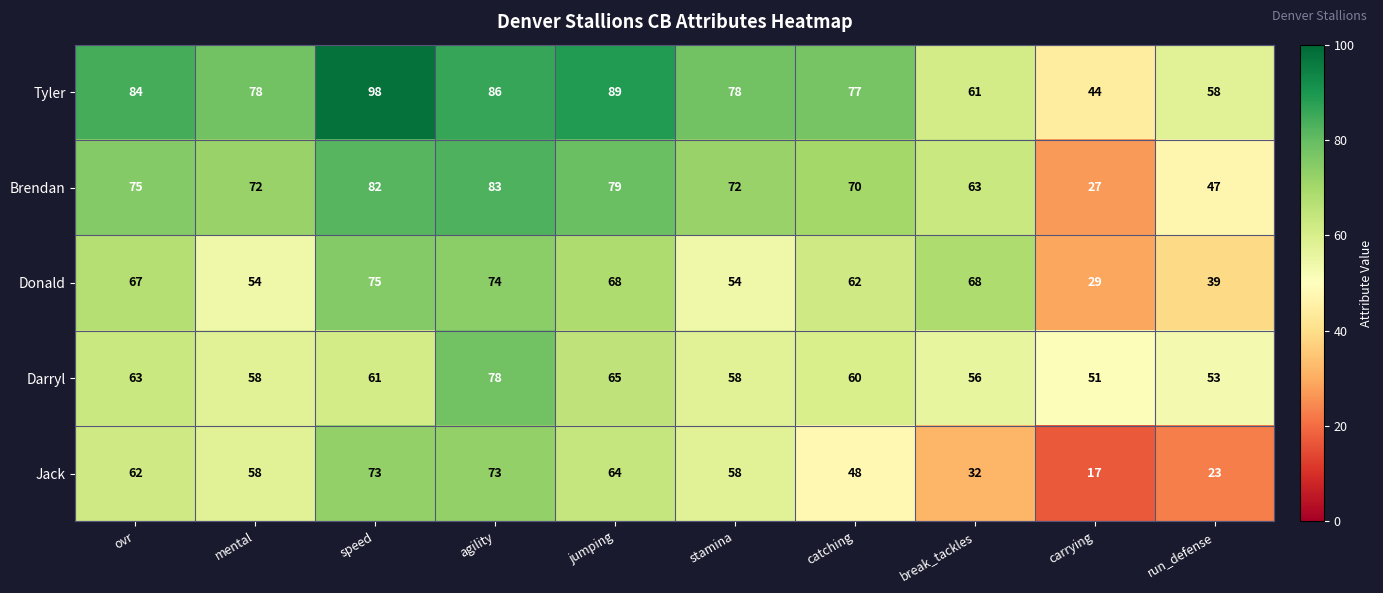

The Tyler series shows 36 at stamina. True or false?

False